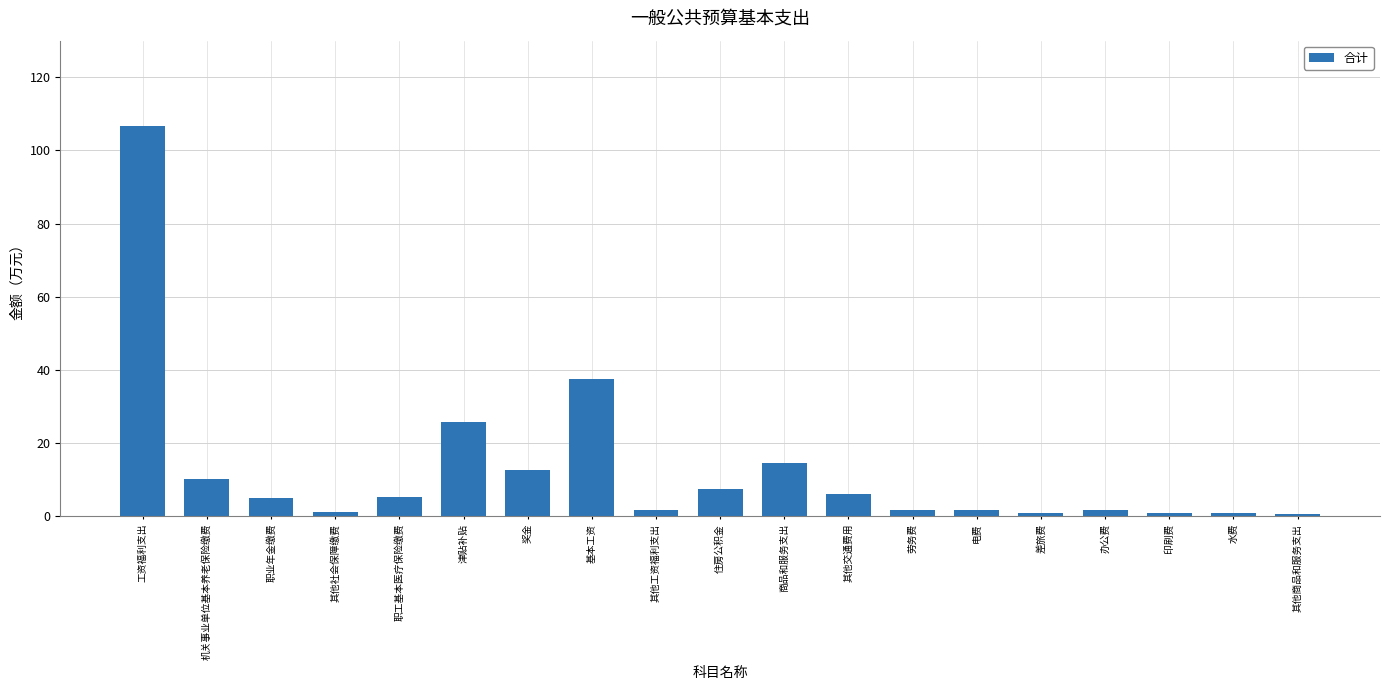

Where is the data nearest to the value 53?

基本工资